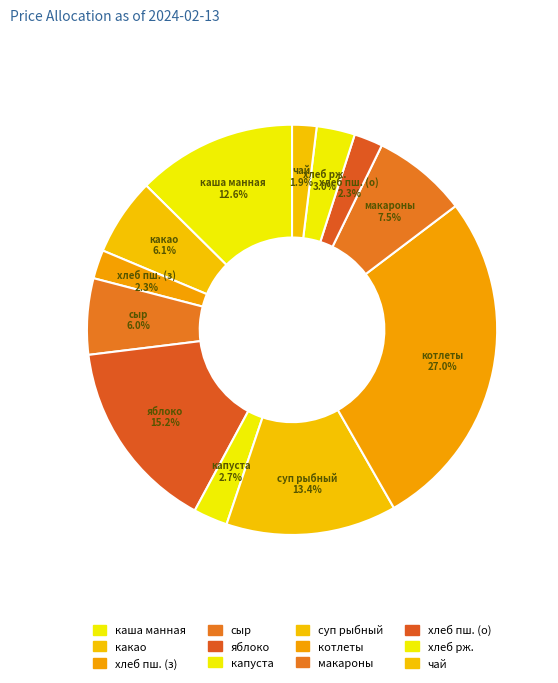

Which slice is the largest?

котлеты